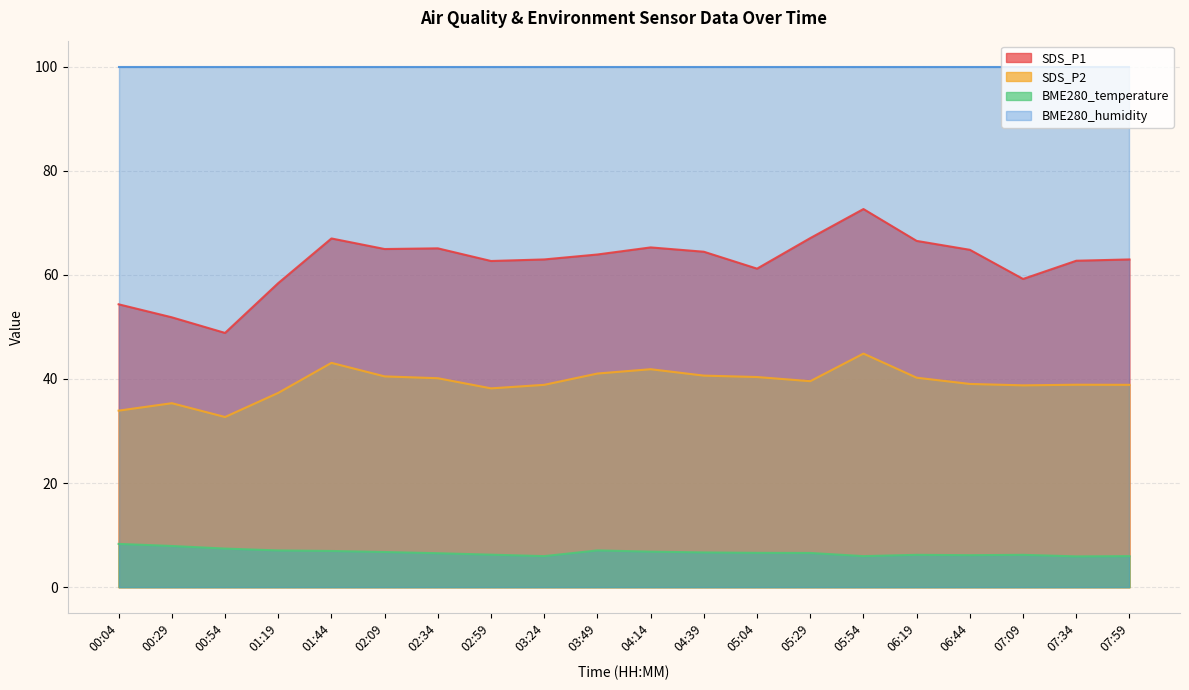

At which label does SDS_P1 reach its minimum?

00:54